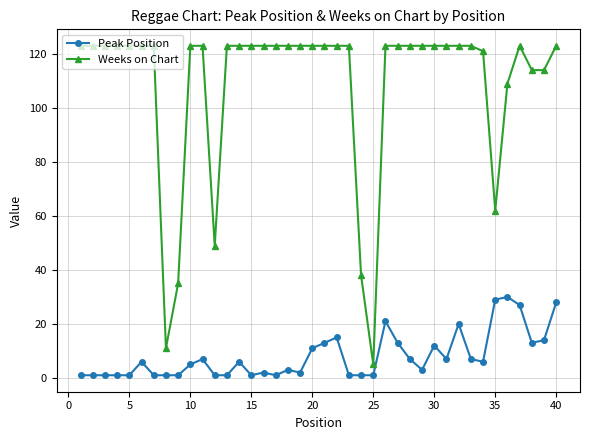

What are all the series names shown in the legend?

Peak Position, Weeks on Chart